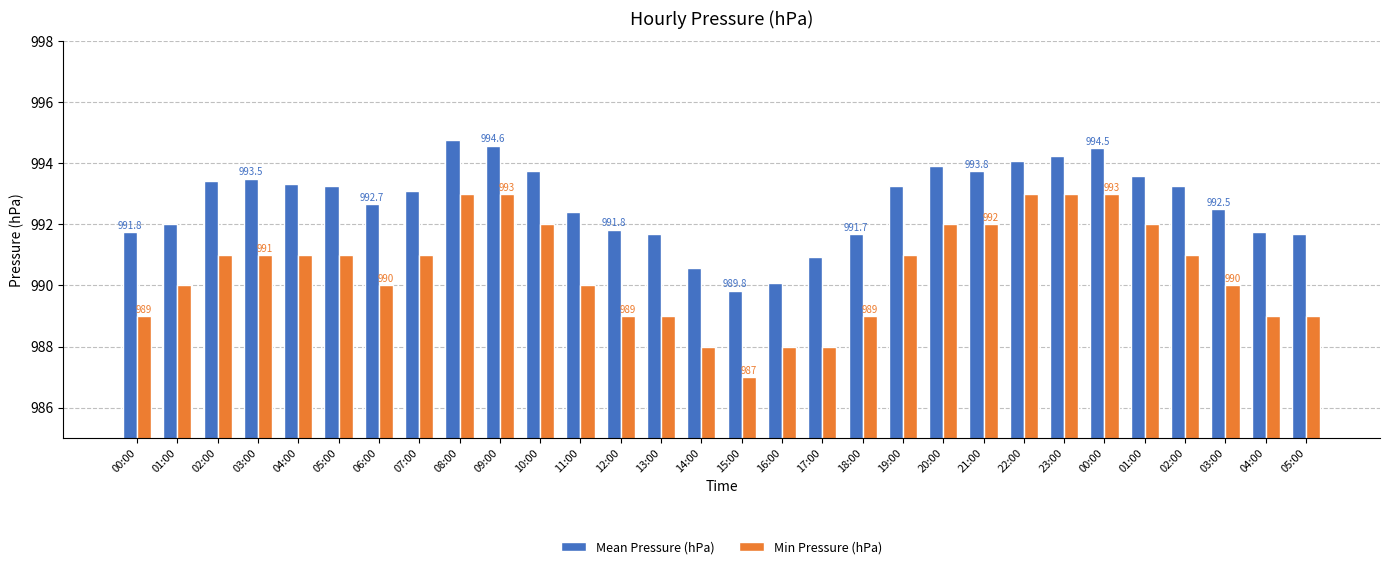

Count the number of data series in this chart.

2